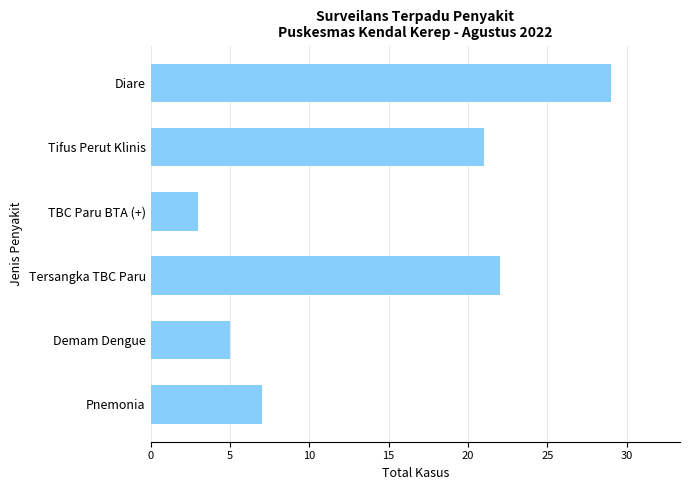

Reading top to bottom, what are all the values shown in this chart?

29	21	3	22	5	7